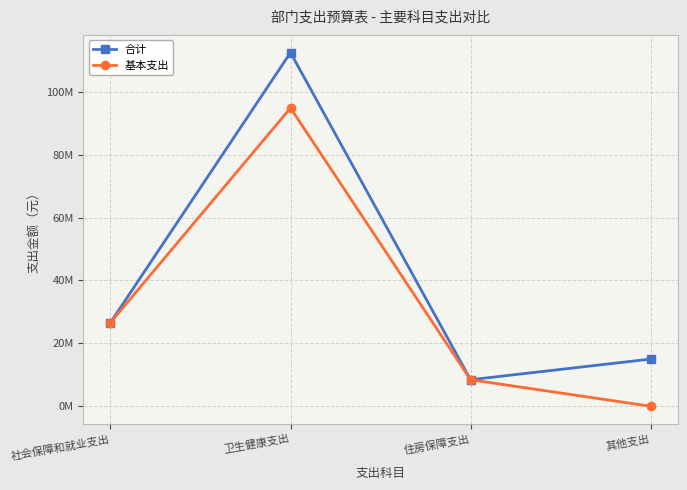

Which series changed the most between 社会保障和就业支出 and 住房保障支出?

合计